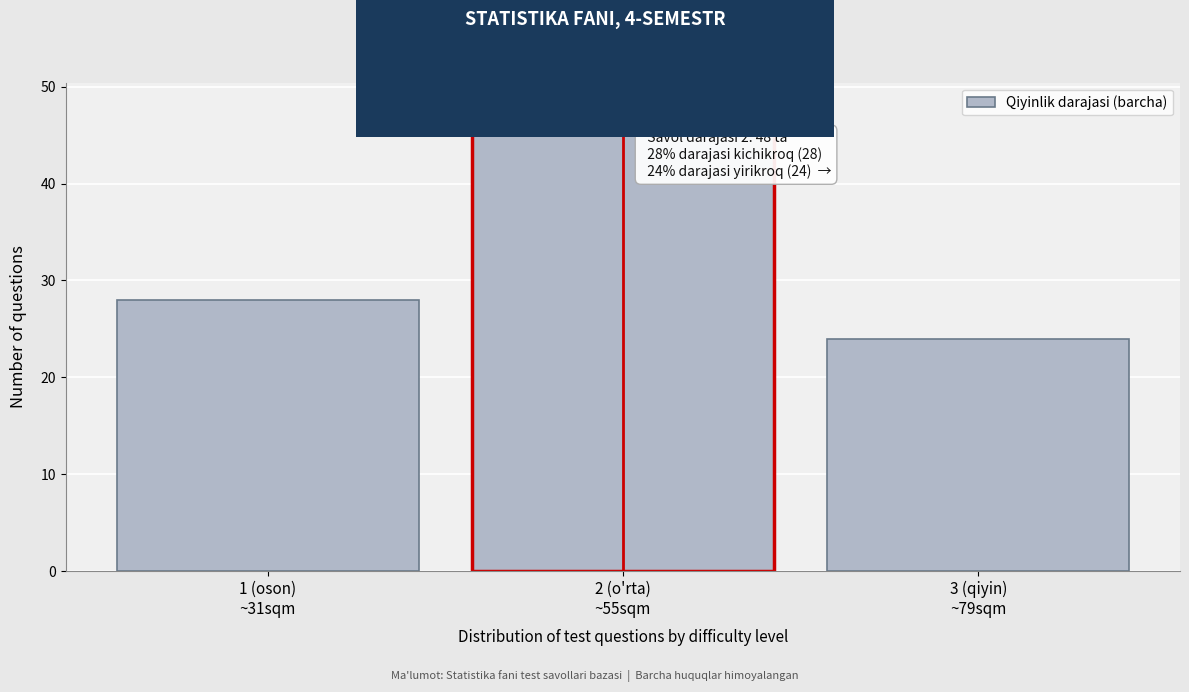

Reading left to right, extract all data points from this chart.

28	48	24